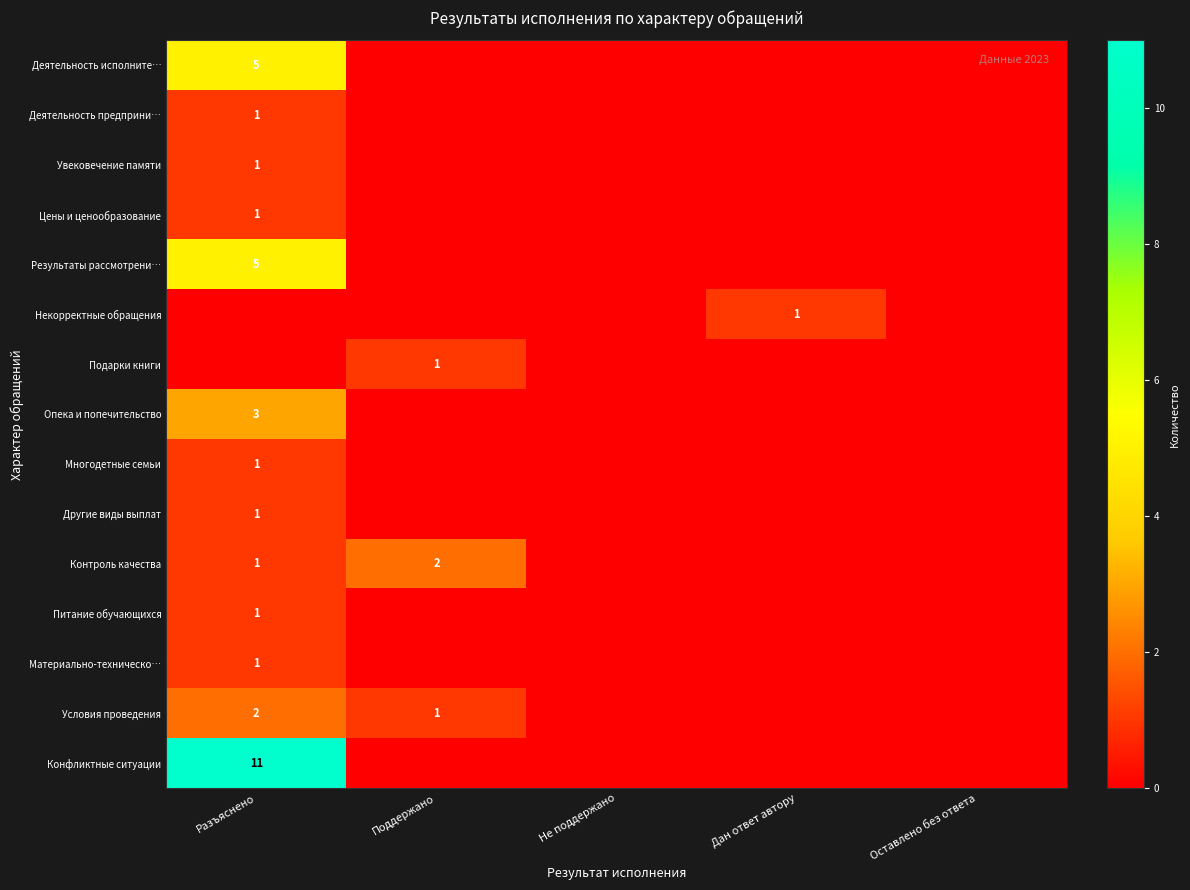

At which category is the sum across all series the highest?

Разъяснено